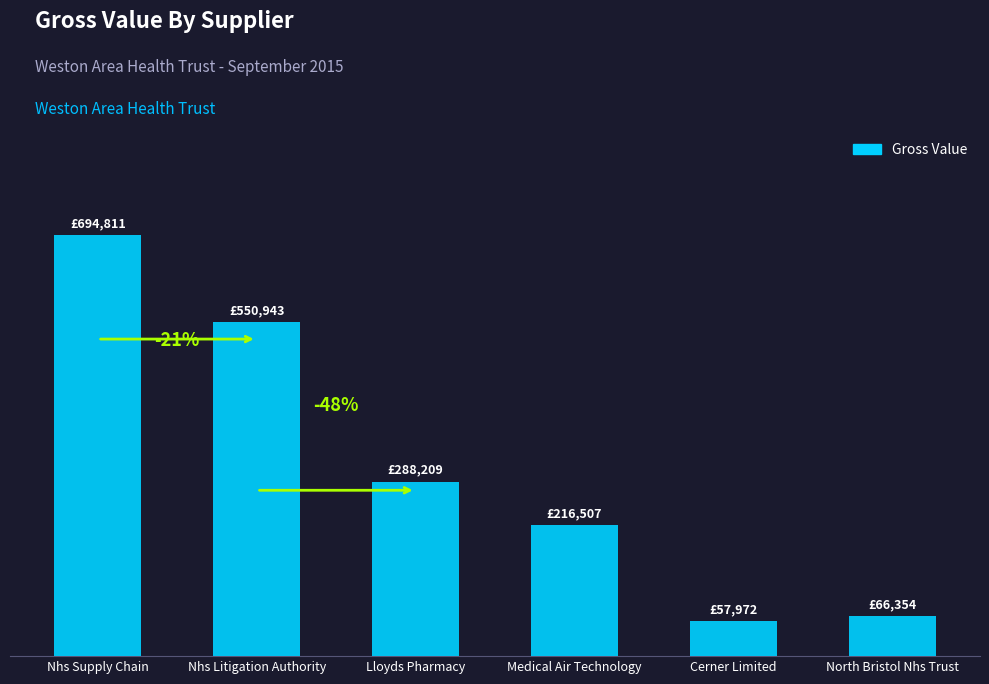

Does the chart contain any negative values?

No